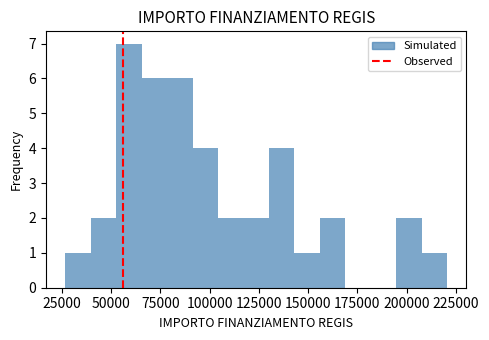

Around what value on the x-axis is the tallest bar? Give the approximate position of its centre, as read against the axis.

60000